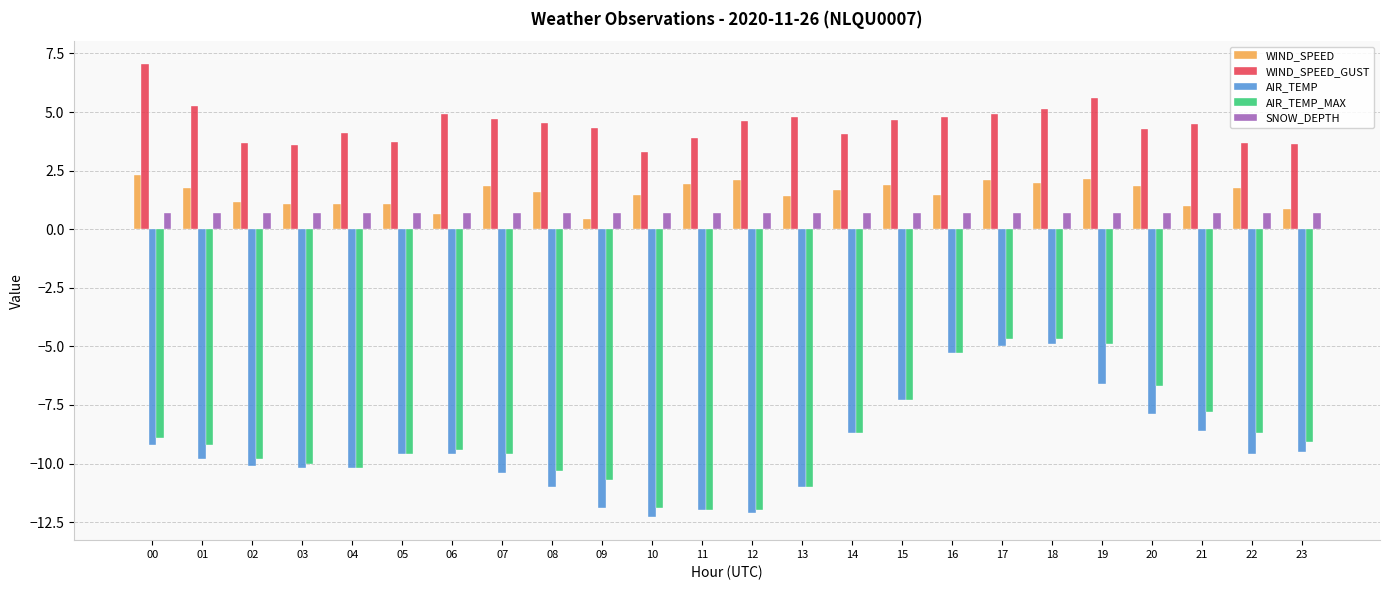

Which series has the largest total across all categories?

WIND_SPEED_GUST